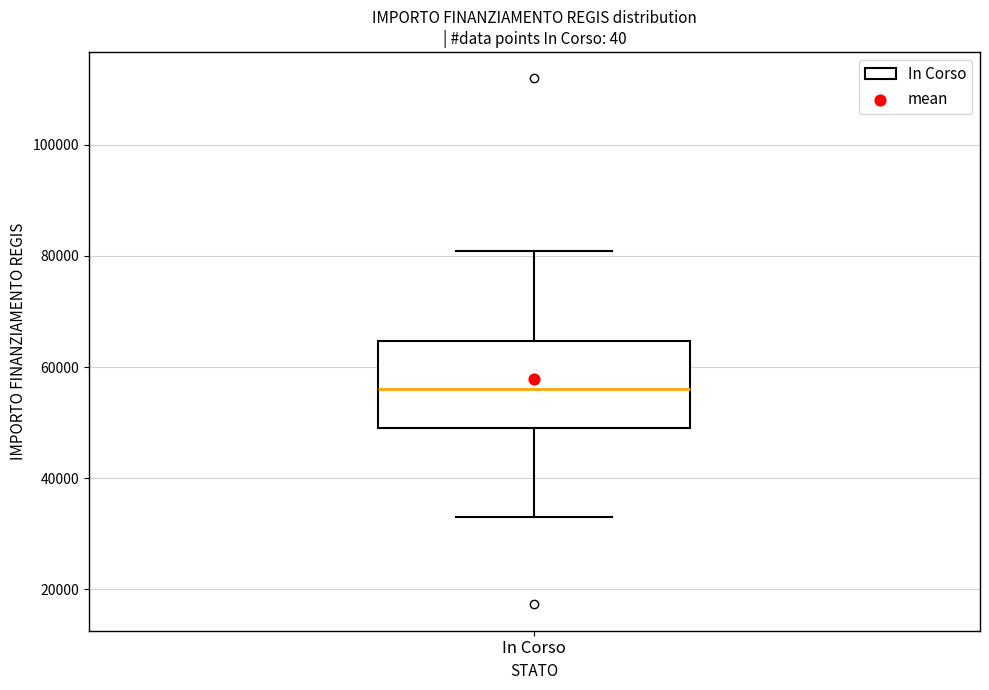

Transcribe this box plot: give where the median line is, the range the box spans, and where the two whiskers end, as read against the y-axis. The values are not printed on the chart, so give them approximately, as read against the axis.

median 56000, box 50000 to 64000, whiskers 32000 to 80000